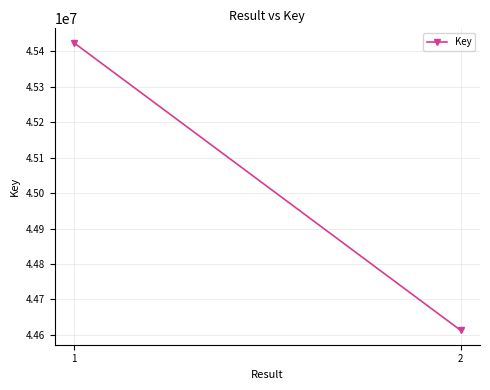

At which label is the value closest to 45018629?

1